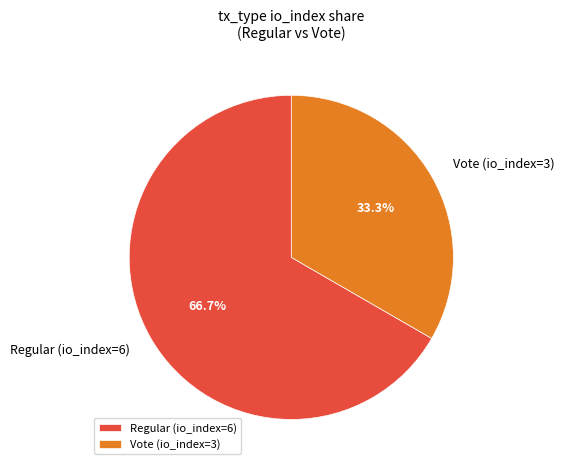

To the nearest percent, what is the difference between the Regular (io_index=6) and Vote (io_index=3) slice percentages?

33%